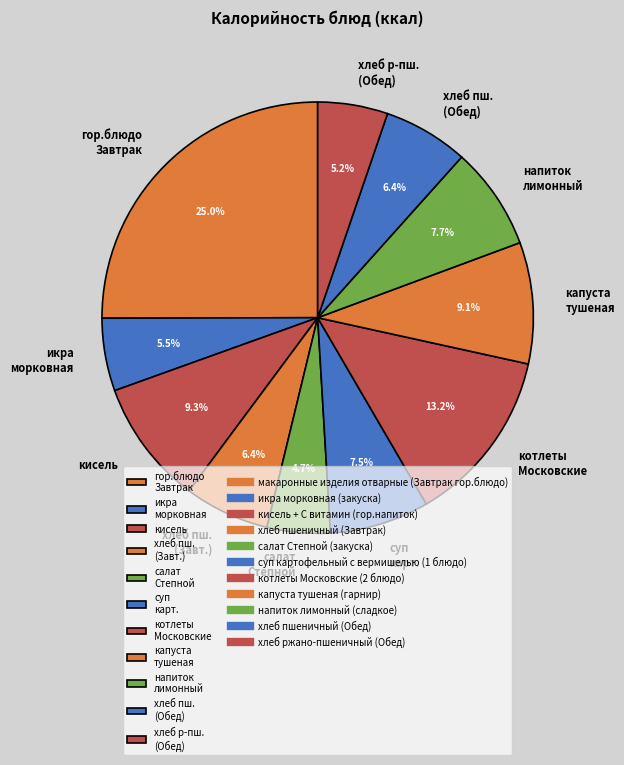

What is the ratio of the value at напиток лимонный to the value at суп карт.?

1.0